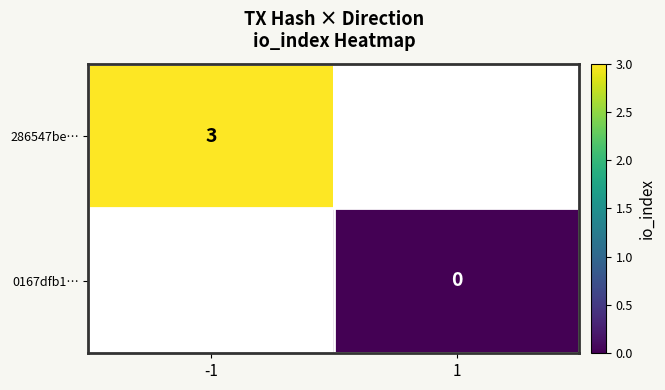

True or false: 286547be… has a value of 5 at -1.

False